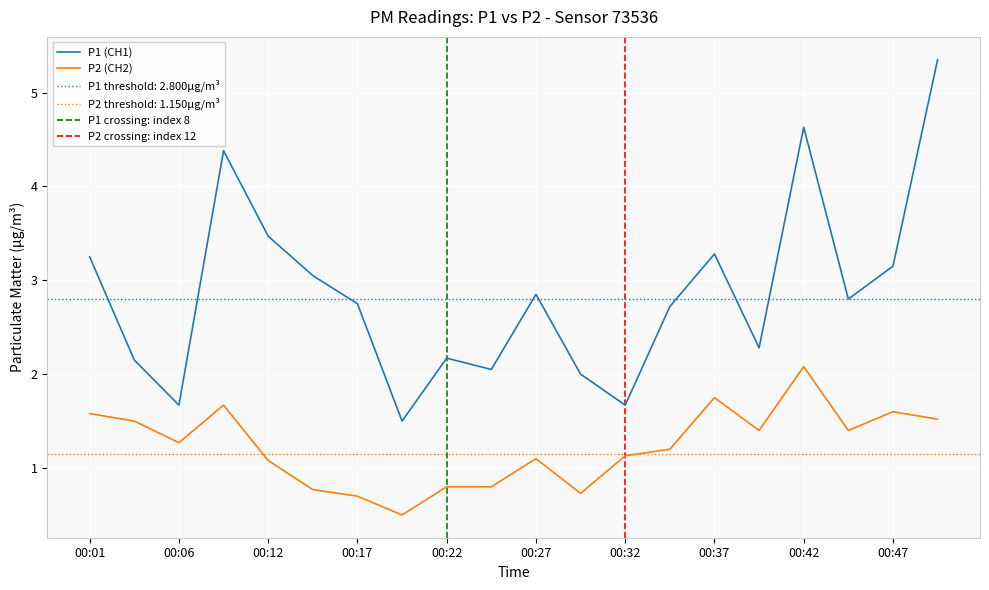

In P1, how many points are lower than both neighbors (excluding endpoints)?

6